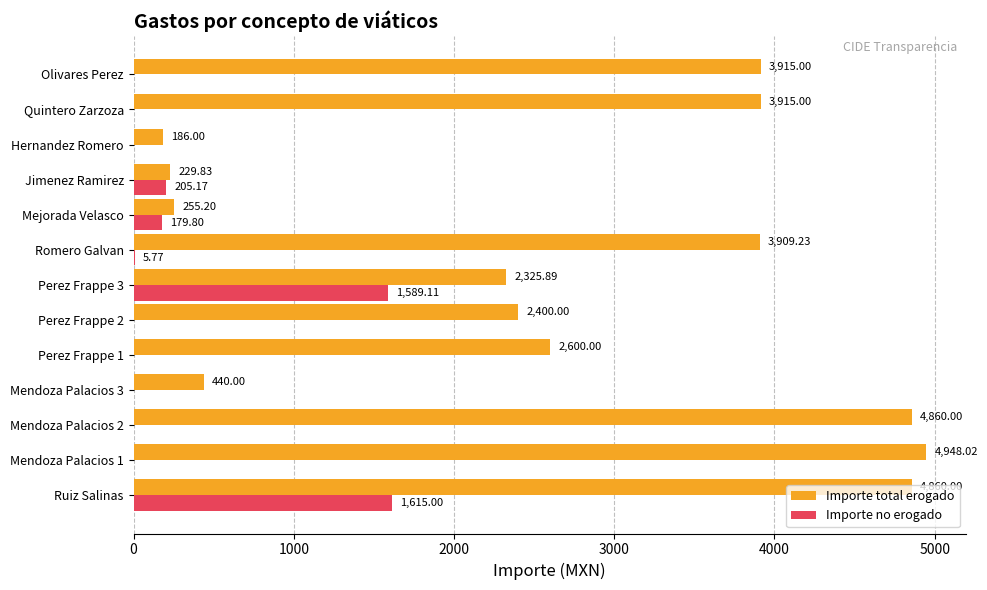

At which label is Importe no erogado closest to 807?

Jimenez Ramirez